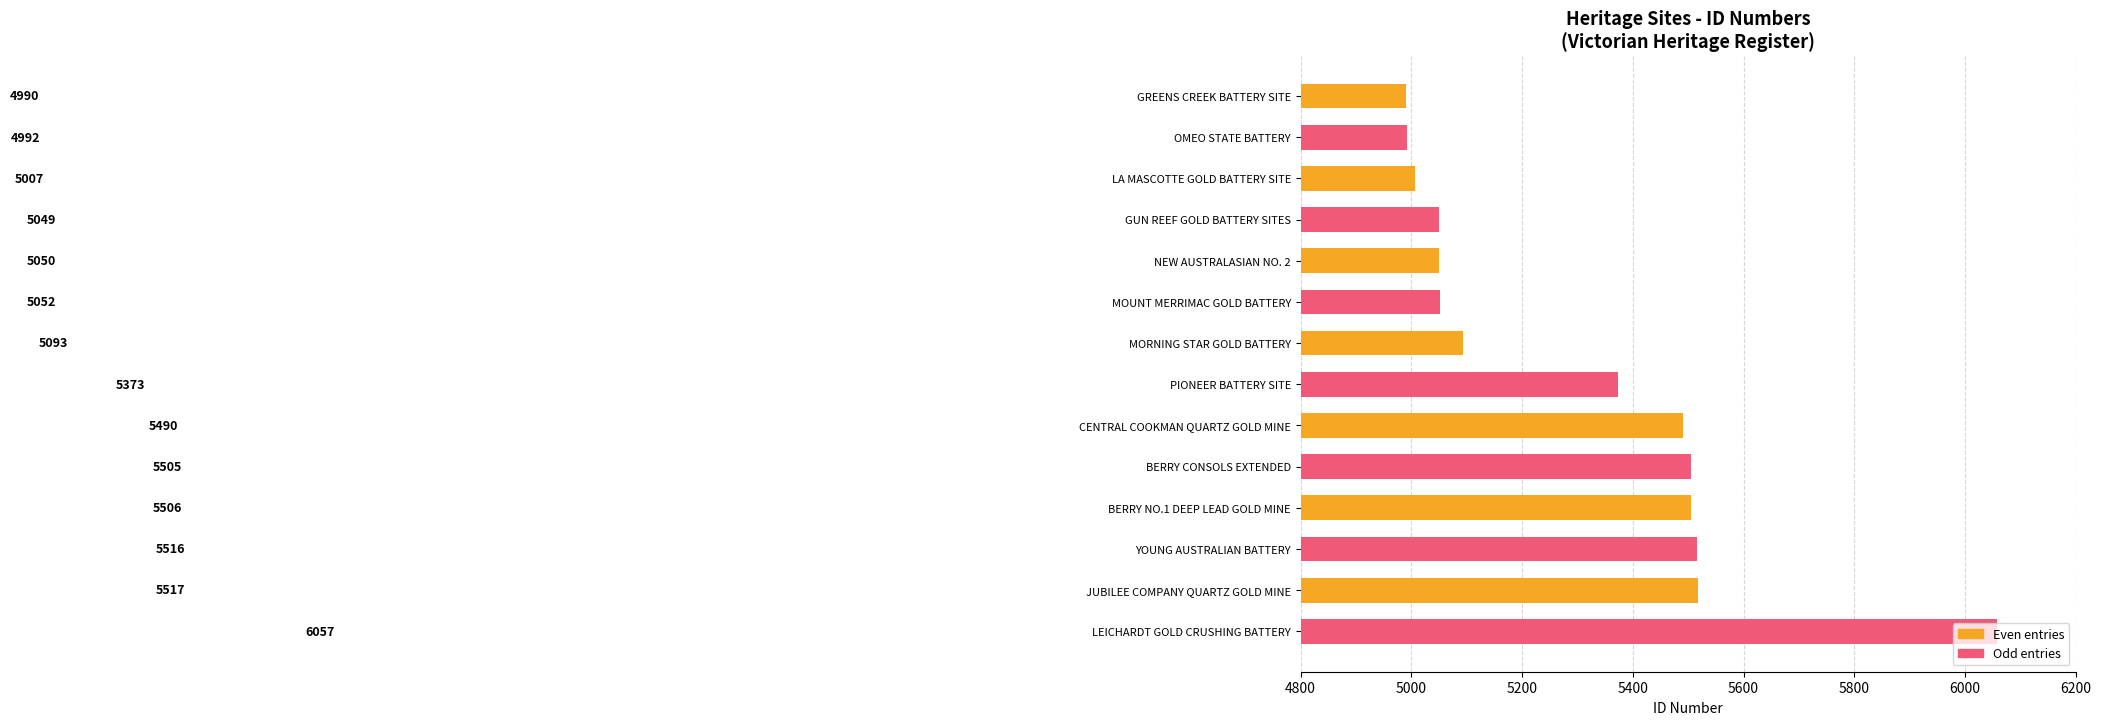

What is the smallest value displayed?

4990